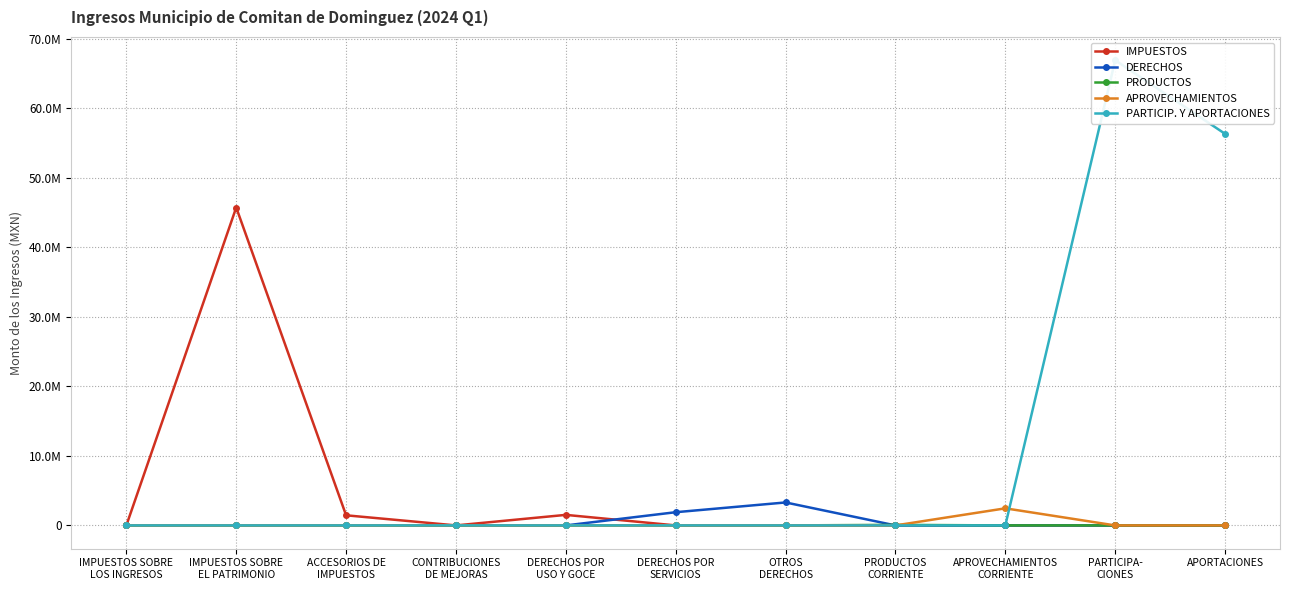

True or false: PRODUCTOS and PARTICIP. Y APORTACIONES cross at least once.

False